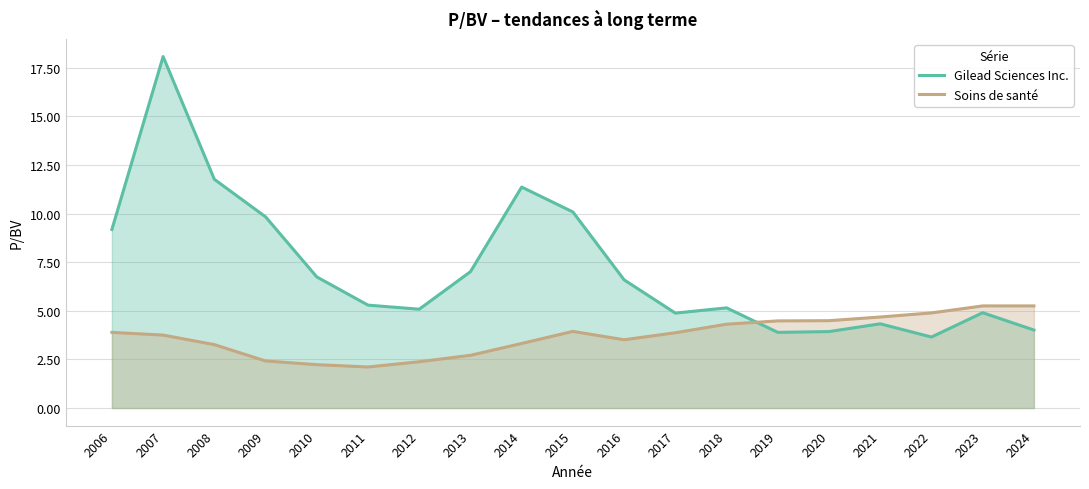

What value does the Gilead Sciences Inc. series have at 2024?

4.0